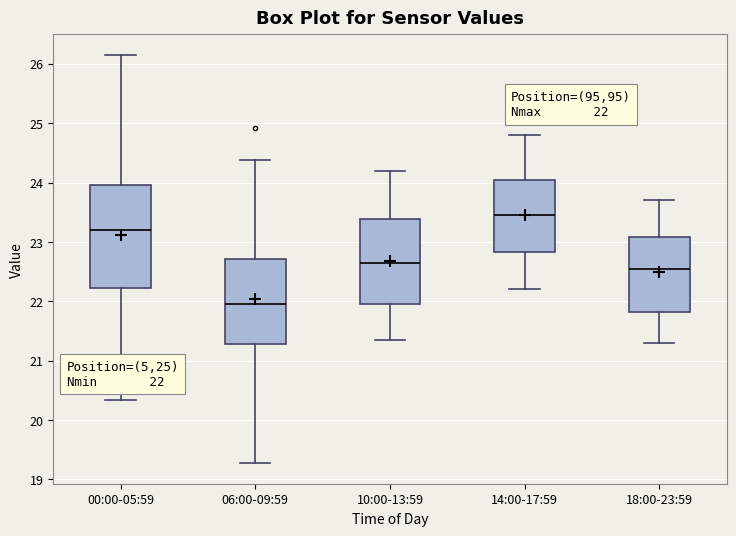

Which box's median line is the lowest?

06:00-09:59